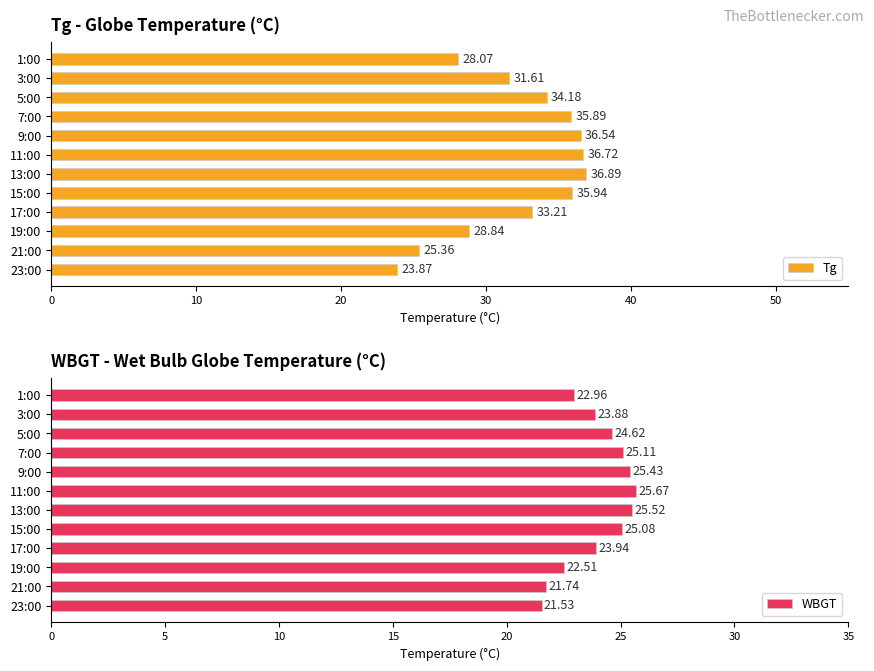

At which label is Tg closest to 30?

19:00